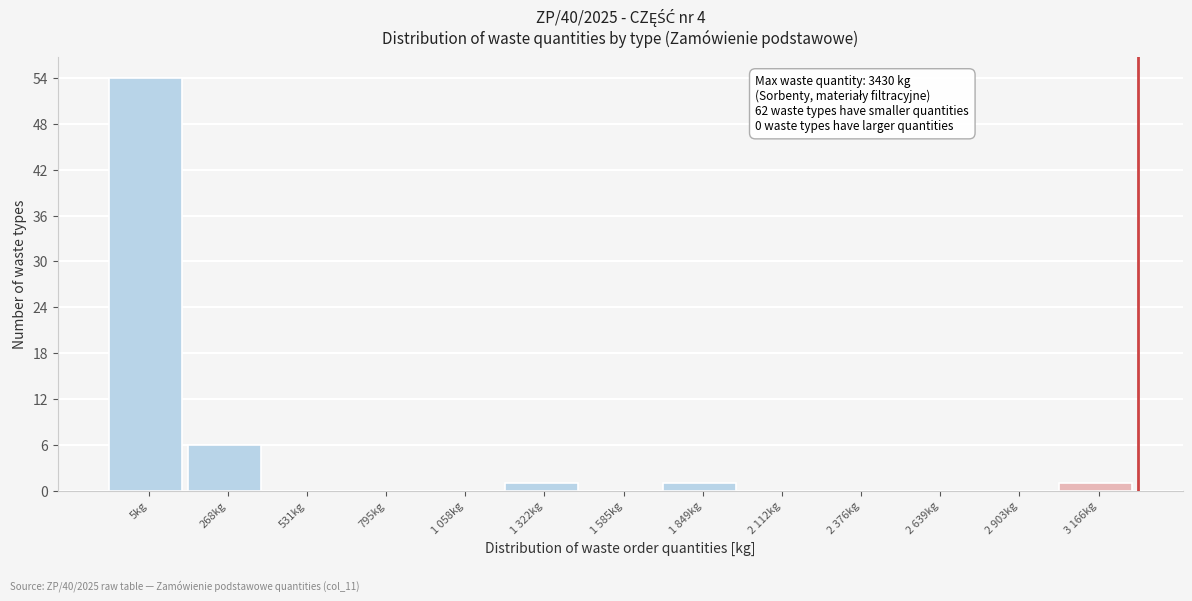

Reading left to right, what are all the values shown in this chart?

5kg=54	268kg=6	531kg=0	795kg=0	1 058kg=0	1 322kg=1	1 585kg=0	1 849kg=1	2 112kg=0	2 376kg=0	2 639kg=0	2 903kg=0	3 166kg=1